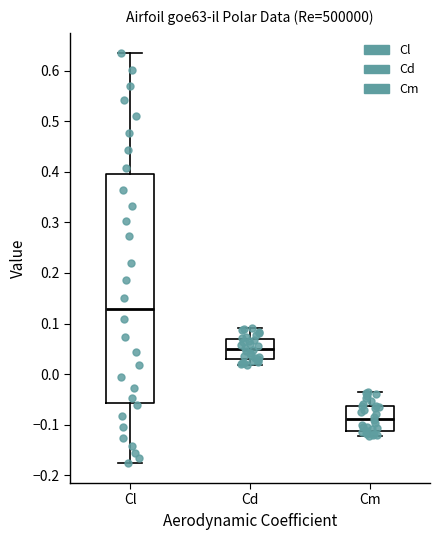

Where does the median line of the box for Cm sit on the y-axis? The values are not printed on the chart, so give them approximately, as read against the axis.

-0.09